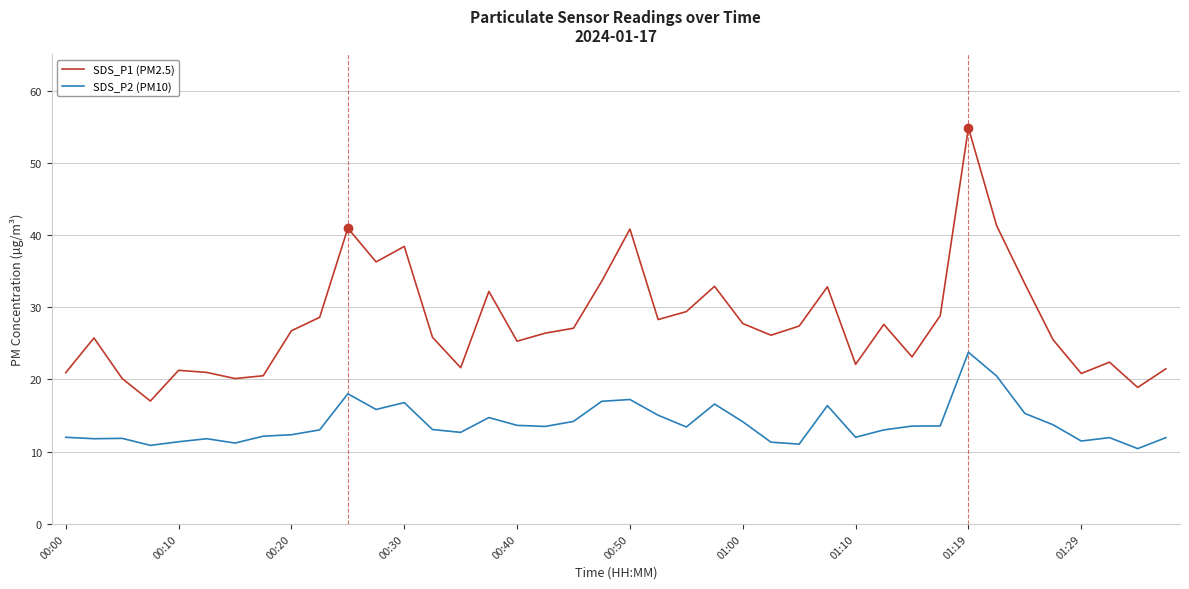

Which series has the largest total across all categories?

SDS_P1 (PM2.5)